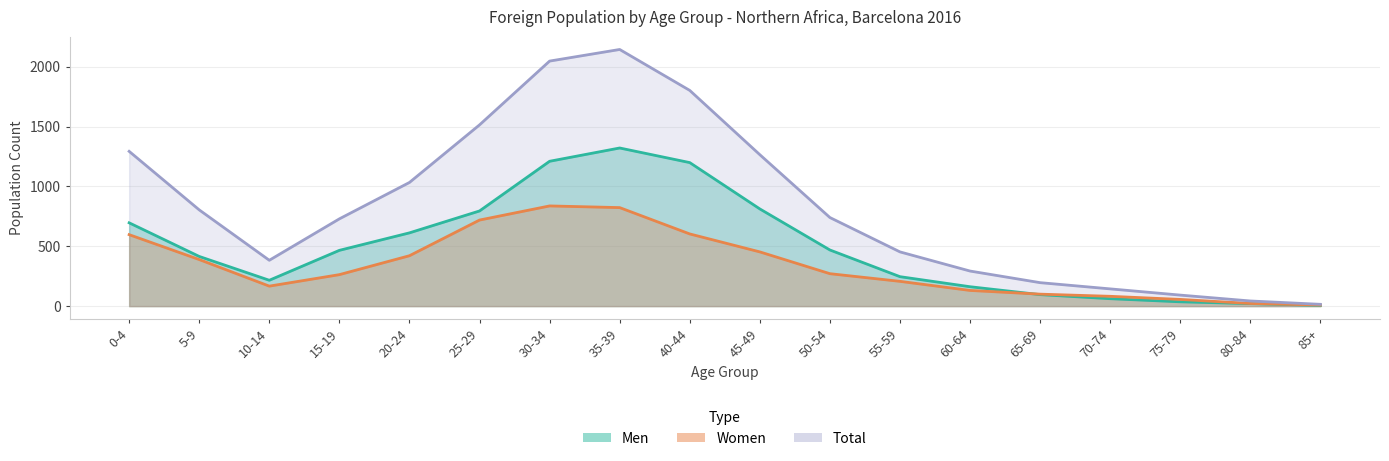

Is the value of Women at 40-44 greater than the value of Men at 25-29?

No